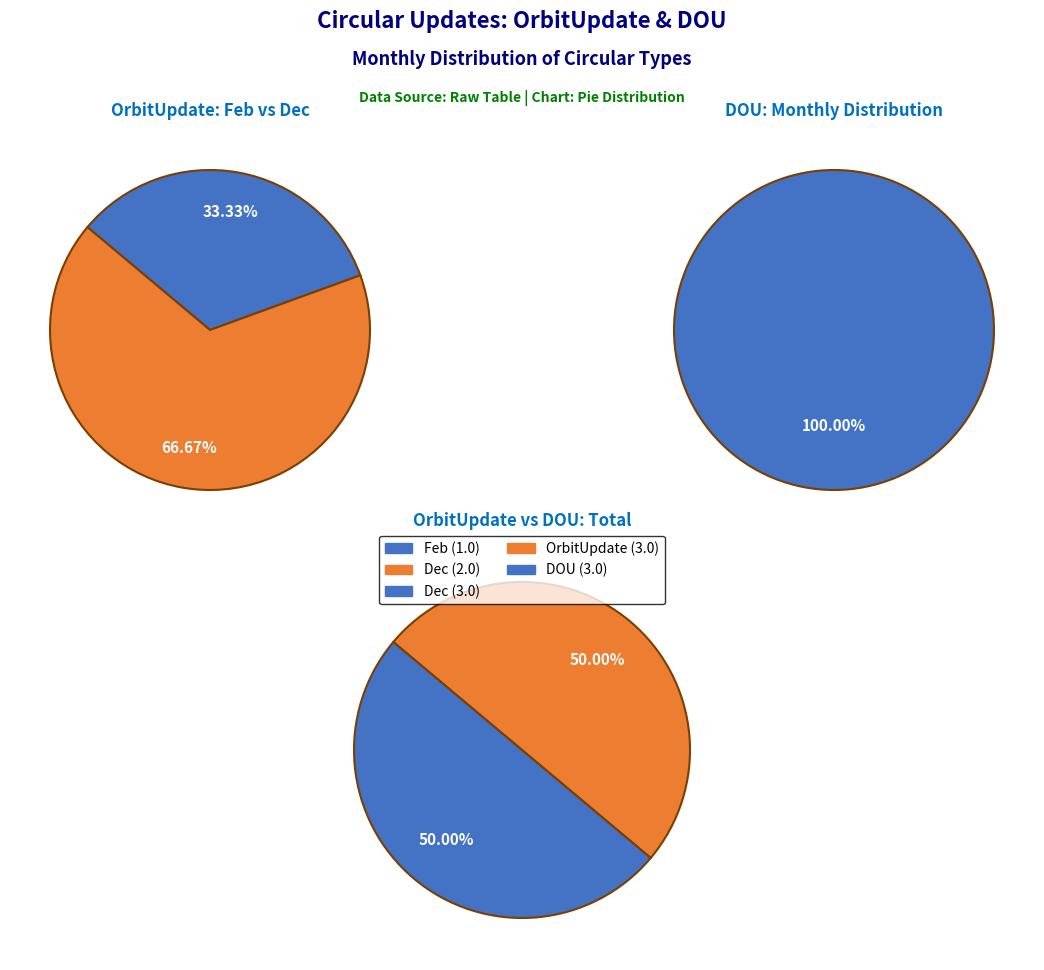

Which category has the biggest portion of the pie?

Dec